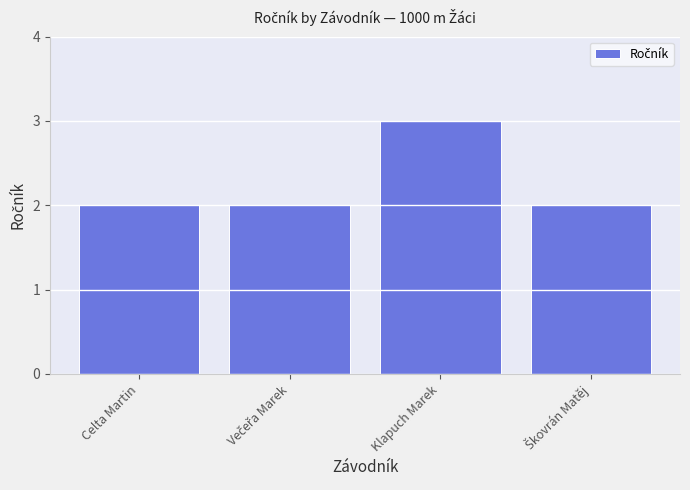

Reading left to right, extract all data points from this chart.

2	2	3	2